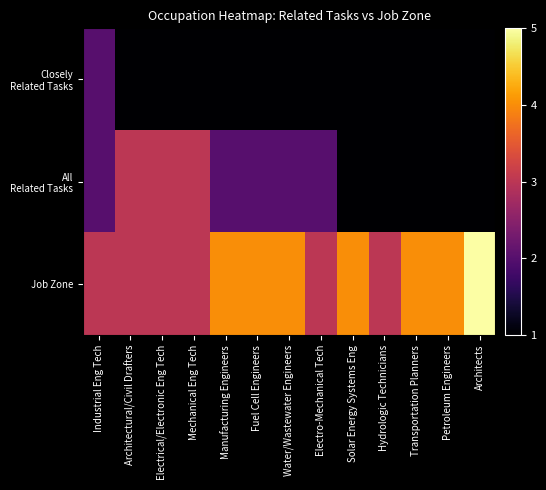

Which label corresponds to the smallest value in the chart?

Architectural/Civil Drafters